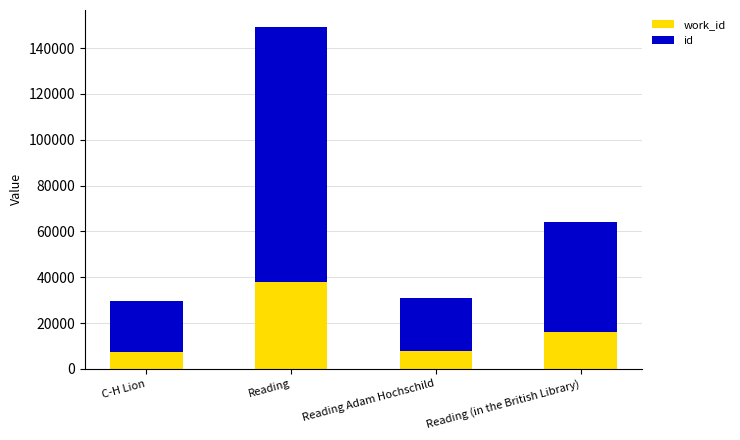

At which category is the sum across all series the highest?

Reading